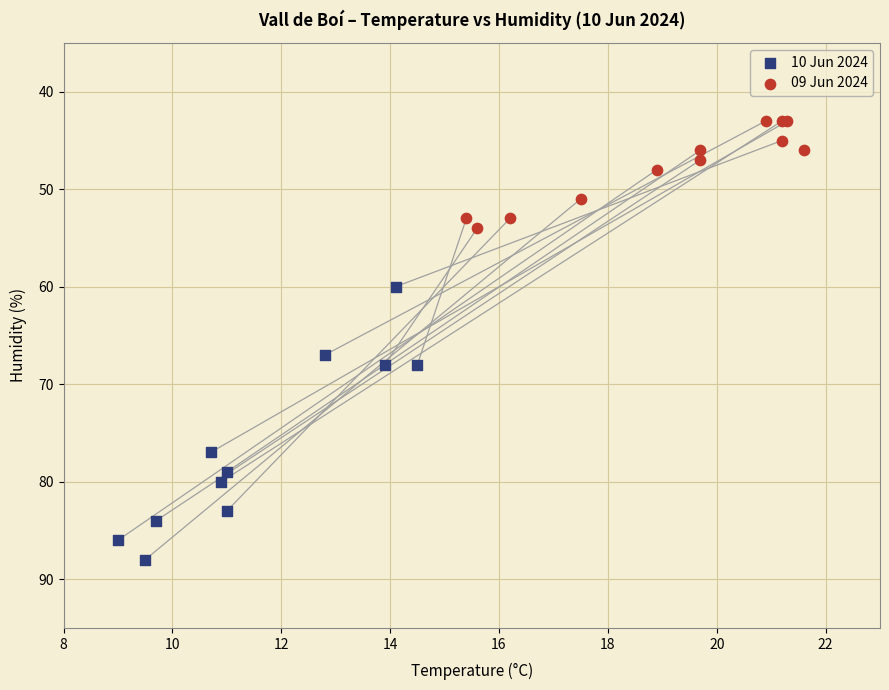

Which series contains the highest Y value?

10 Jun 2024